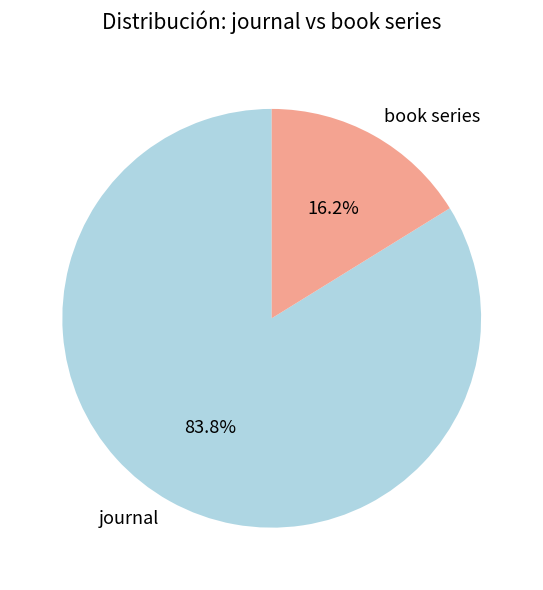

Which has a higher value, book series or journal?

journal